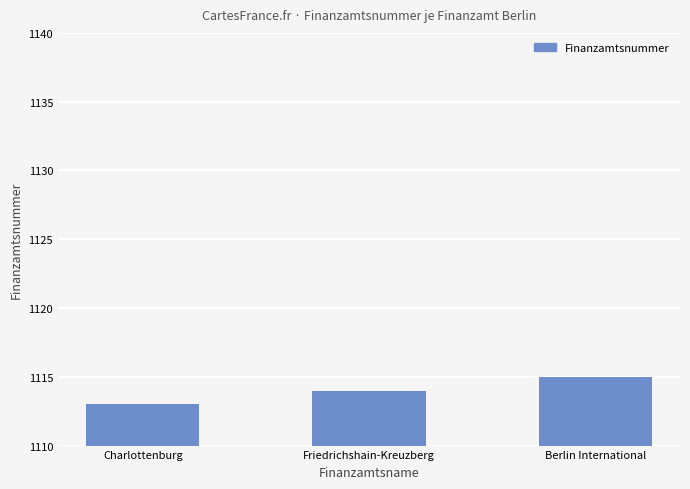

What is the approximate value at Berlin International?

1115